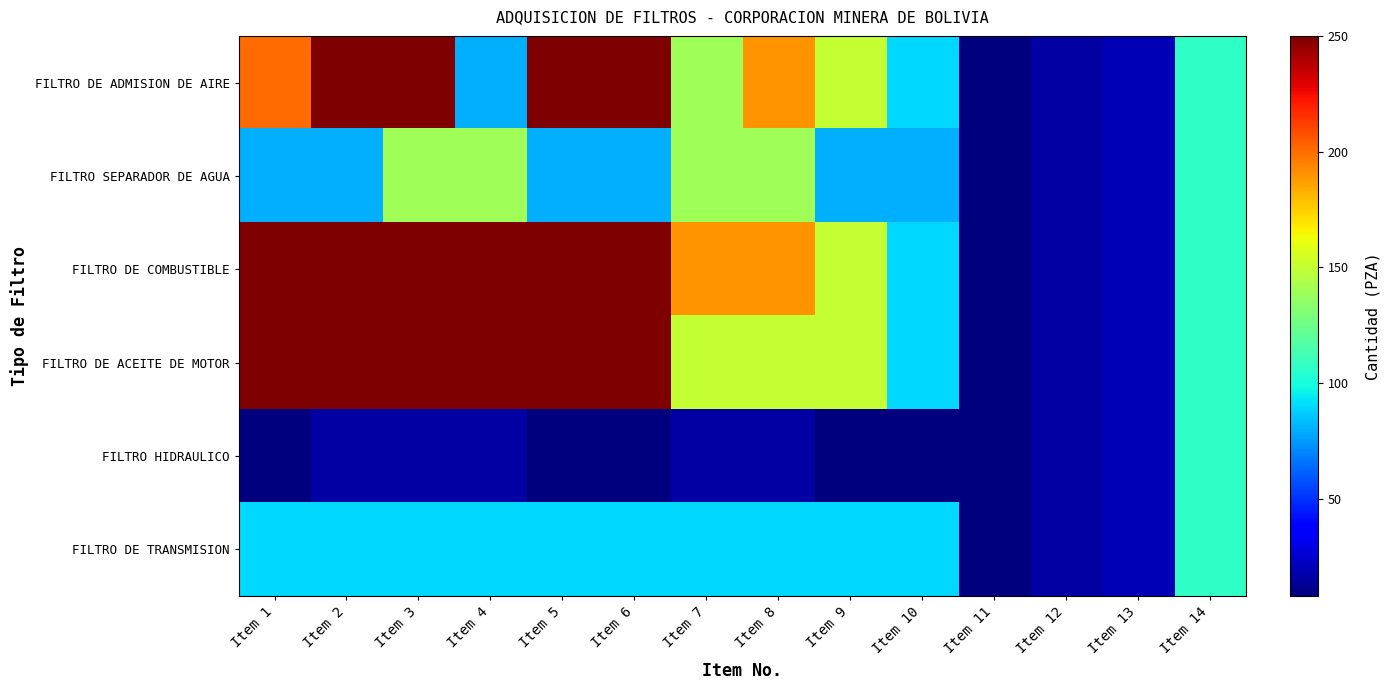

Reading right to left, what are all the values shown in this chart?

FILTRO DE ADMISION DE AIRE: Item 14=107	Item 13=20	Item 12=16	Item 11=8	Item 10=90	Item 9=150	Item 8=190	Item 7=140	Item 6=250	Item 5=250	Item 4=80	Item 3=250	Item 2=250	Item 1=200
FILTRO SEPARADOR DE AGUA: Item 14=107	Item 13=20	Item 12=16	Item 11=8	Item 10=80	Item 9=80	Item 8=140	Item 7=140	Item 6=80	Item 5=80	Item 4=140	Item 3=140	Item 2=80	Item 1=80
FILTRO DE COMBUSTIBLE: Item 14=107	Item 13=20	Item 12=16	Item 11=8	Item 10=90	Item 9=150	Item 8=190	Item 7=190	Item 6=250	Item 5=250	Item 4=250	Item 3=250	Item 2=250	Item 1=250
FILTRO DE ACEITE DE MOTOR: Item 14=107	Item 13=20	Item 12=16	Item 11=8	Item 10=90	Item 9=150	Item 8=150	Item 7=150	Item 6=250	Item 5=250	Item 4=250	Item 3=250	Item 2=250	Item 1=250
FILTRO HIDRAULICO: Item 14=107	Item 13=20	Item 12=16	Item 11=8	Item 10=8	Item 9=8	Item 8=16	Item 7=16	Item 6=8	Item 5=8	Item 4=16	Item 3=16	Item 2=16	Item 1=8
FILTRO DE TRANSMISION: Item 14=107	Item 13=20	Item 12=16	Item 11=8	Item 10=90	Item 9=90	Item 8=90	Item 7=90	Item 6=90	Item 5=90	Item 4=90	Item 3=90	Item 2=90	Item 1=90